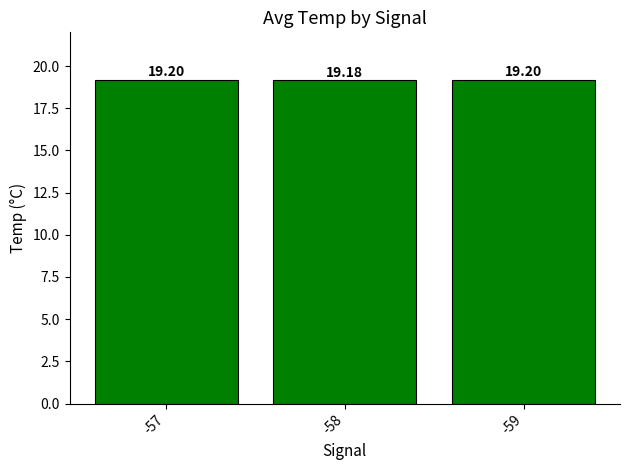

Approximately how many times larger is the value at -58 compared to -57?

1.0